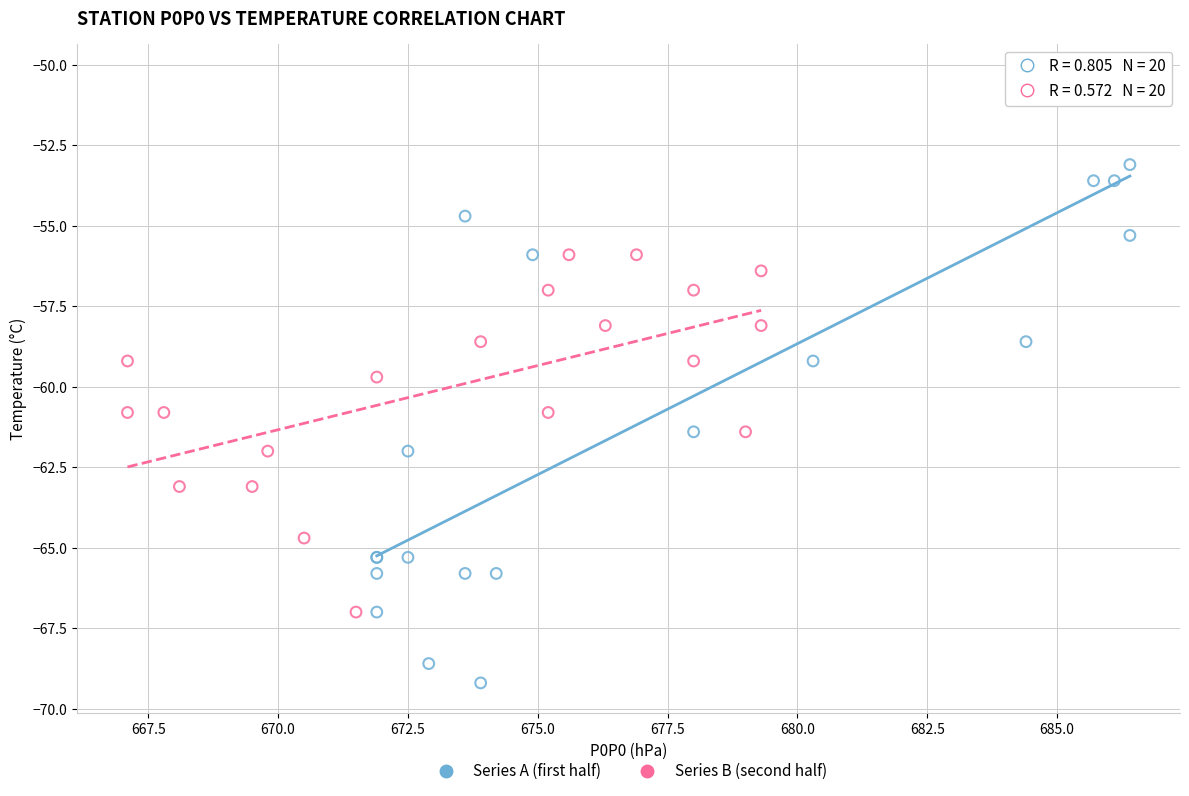

Which series has the largest Y range (max minus min)?

Series A (first half)